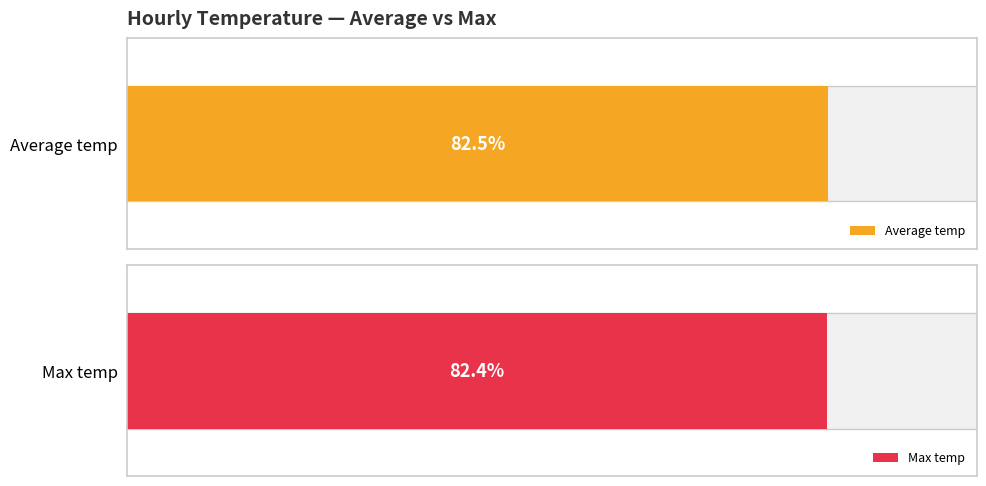

Rank the series by their average value, from lowest to highest.

Max temp, Average temp